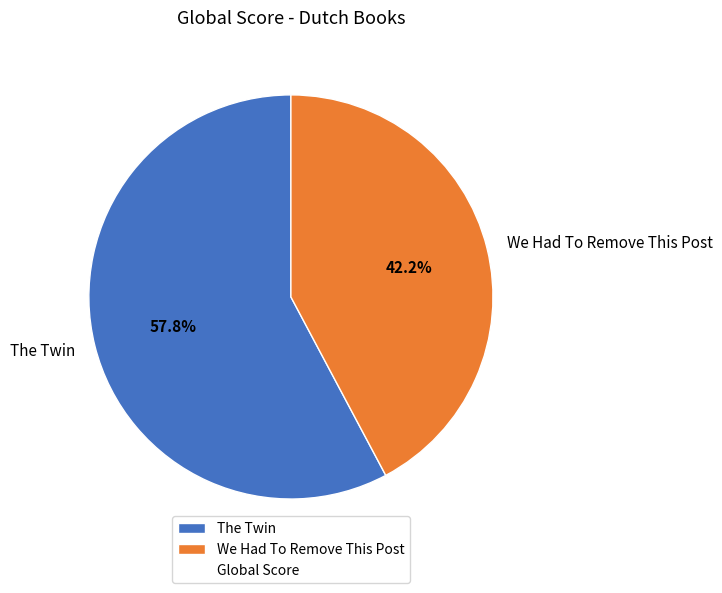

What percentage is the We Had To Remove This Post slice, to the nearest percent?

42%